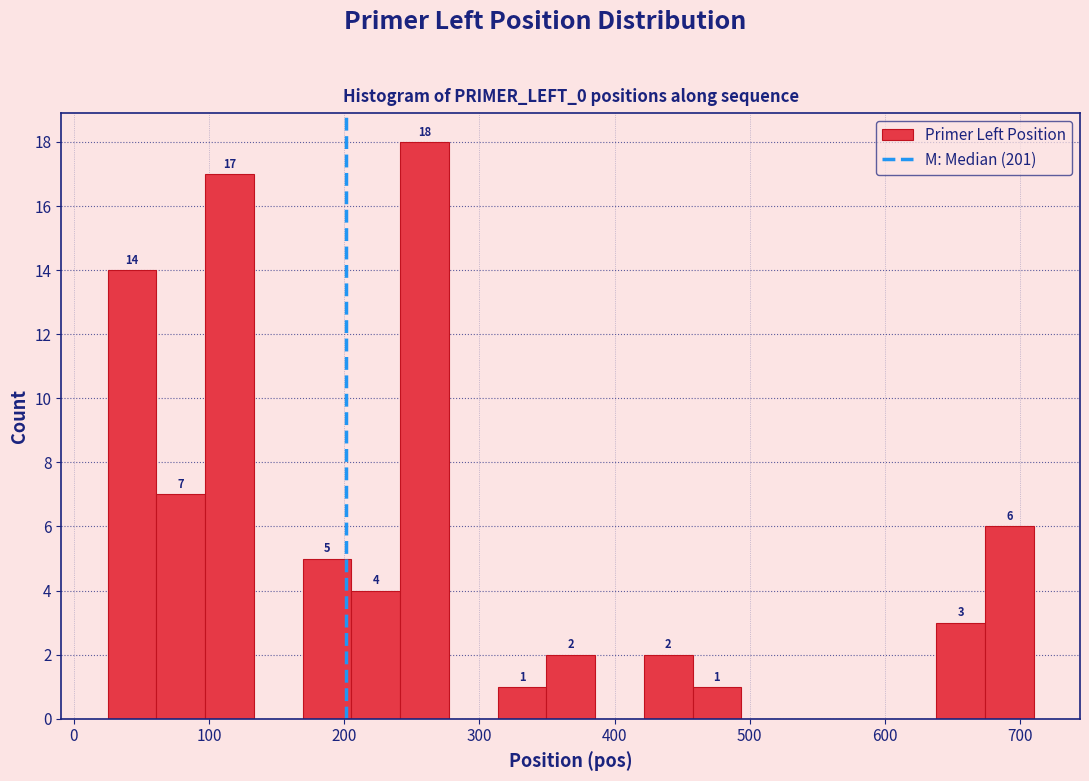

Around what value on the x-axis is the tallest bar? Give the approximate position of its centre, as read against the axis.

260